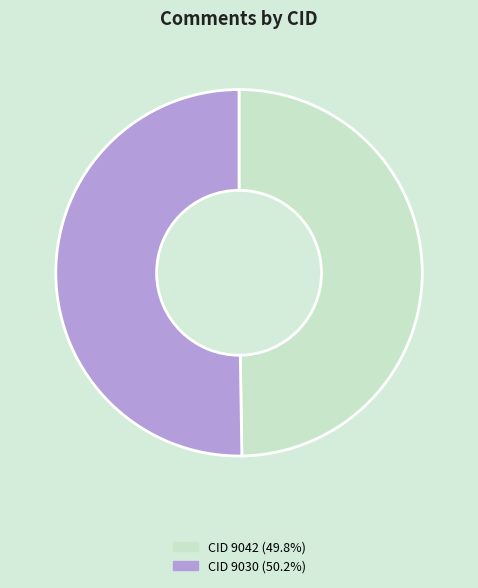

What is the ratio of the value at CID 9030 (50.2%) to the value at CID 9042 (49.8%)?

1.0